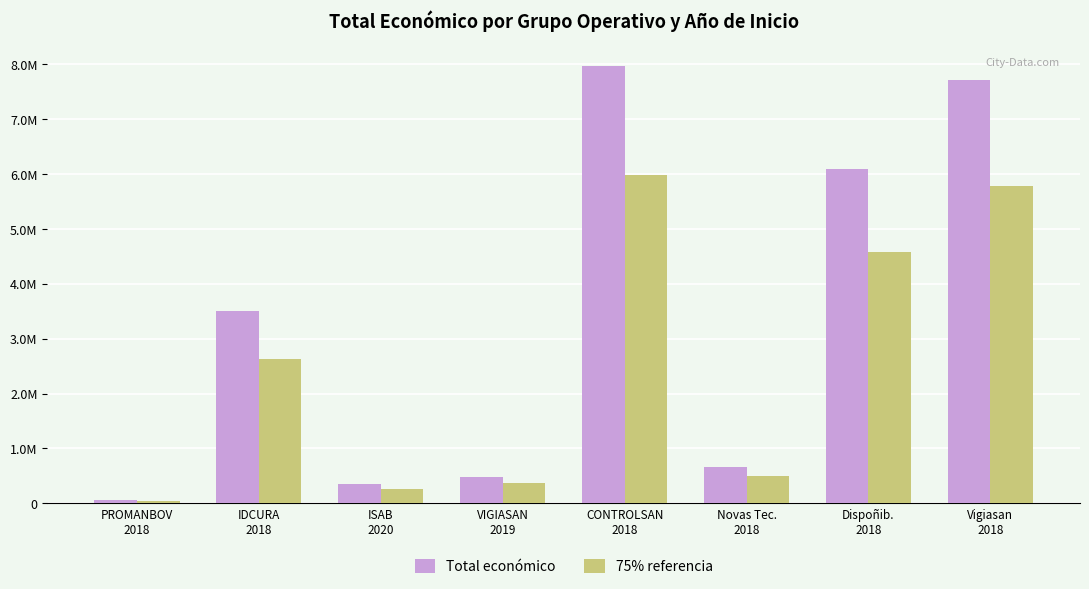

Are the bars horizontal?

No